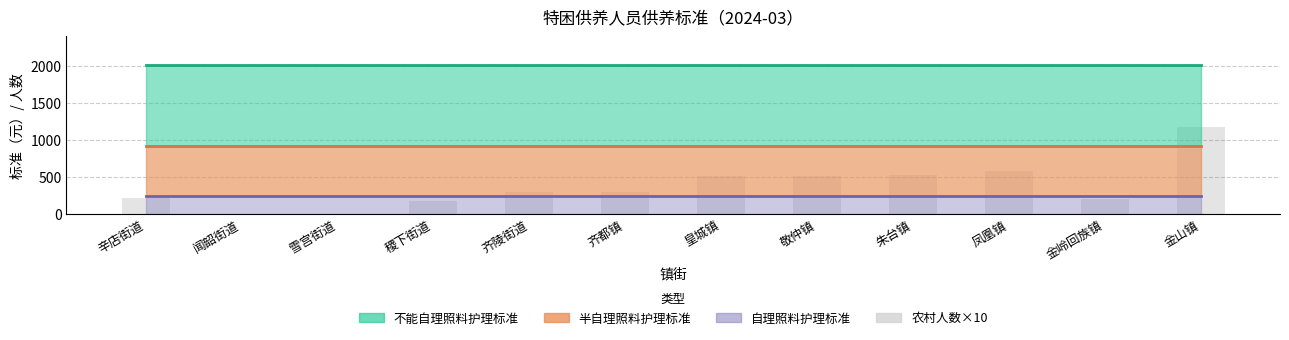

What is the ratio of the value at 稷下街道 to the value at 齐都镇?

0.6